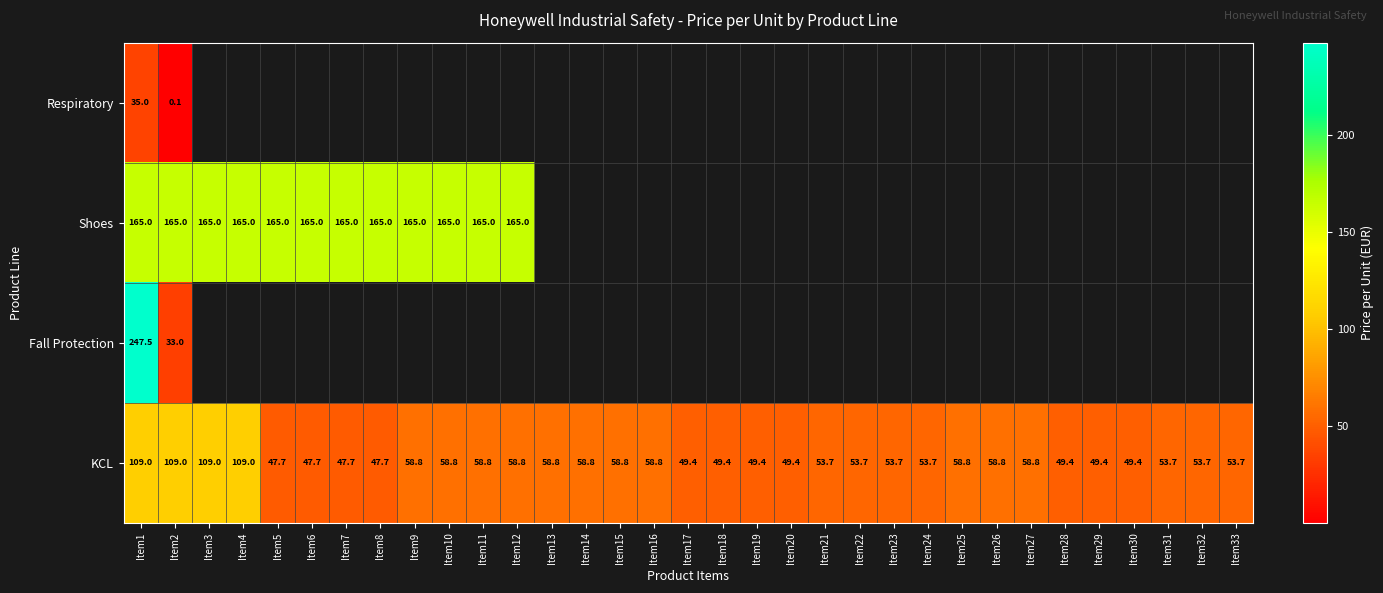

The KCL series shows 49.4 at Item20. True or false?

True